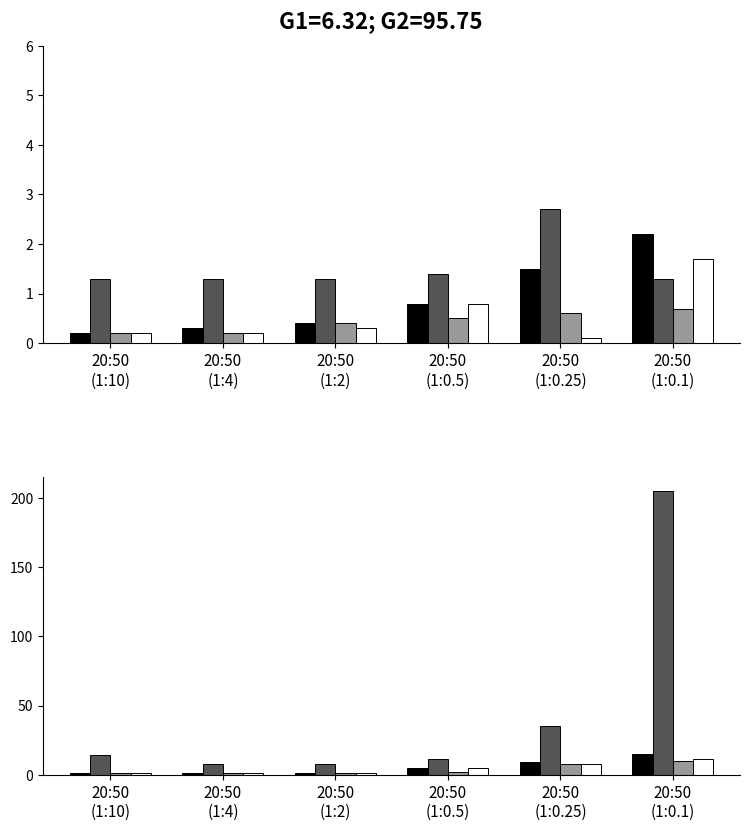

At which category does the chart reach its peak across all series?

20:50
(1:0.1)